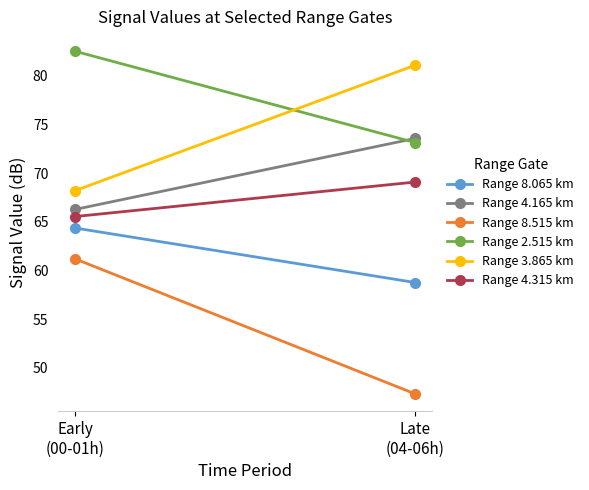

What position from the left is Late
(04-06h)?

2